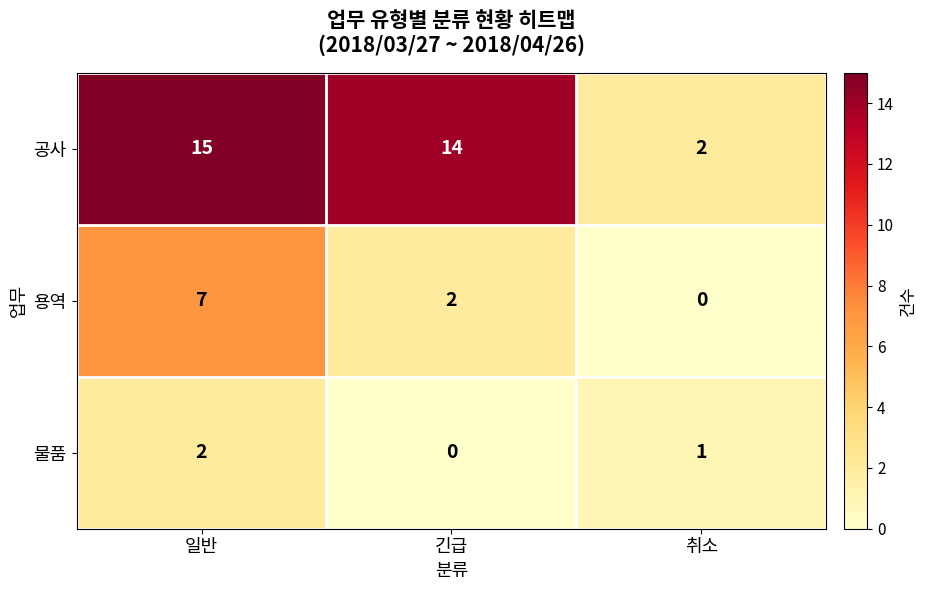

How many distinct data groups are displayed?

3